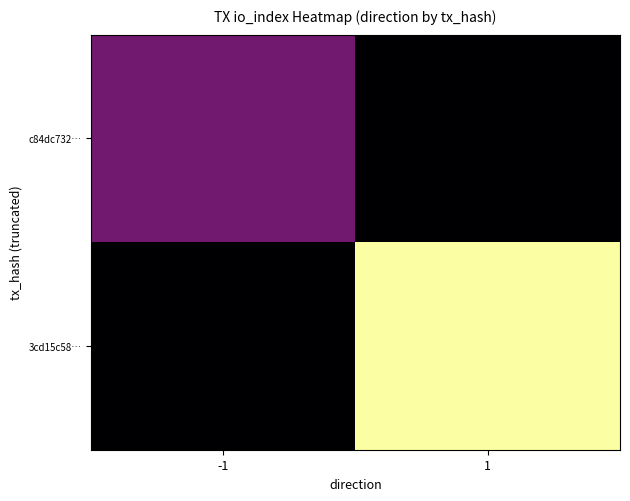

Which series has the largest total across all categories?

3cd15c58…